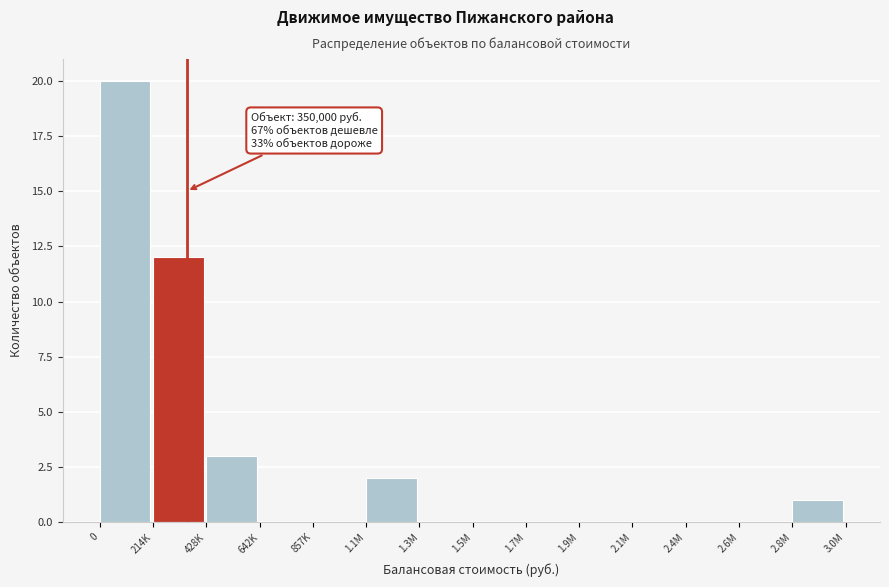

Reading left to right, what are all the values shown in this chart?

0=20	214K=12	428K=3	642K=0	857K=0	1.1M=2	1.3M=0	1.5M=0	1.7M=0	1.9M=0	2.1M=0	2.4M=0	2.6M=0	2.8M=1